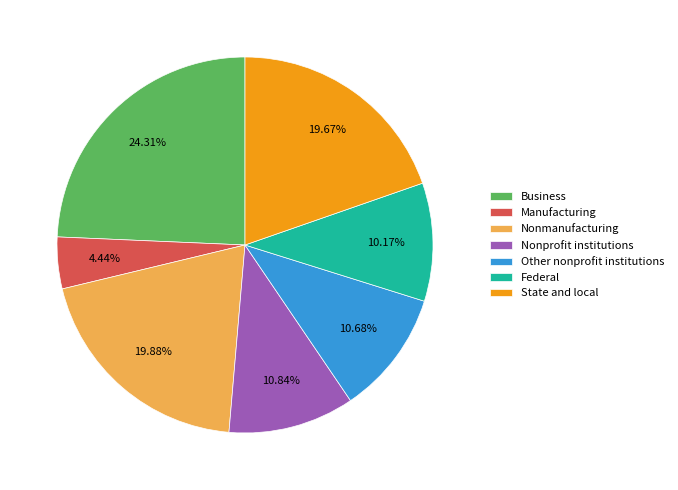

How many segments does this pie chart have?

7